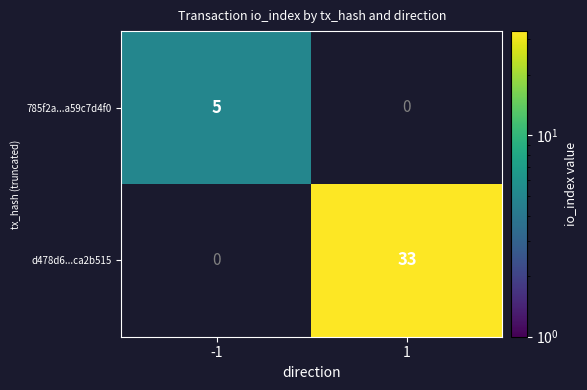

The d478d6...ca2b515 series shows 33 at 1. True or false?

True